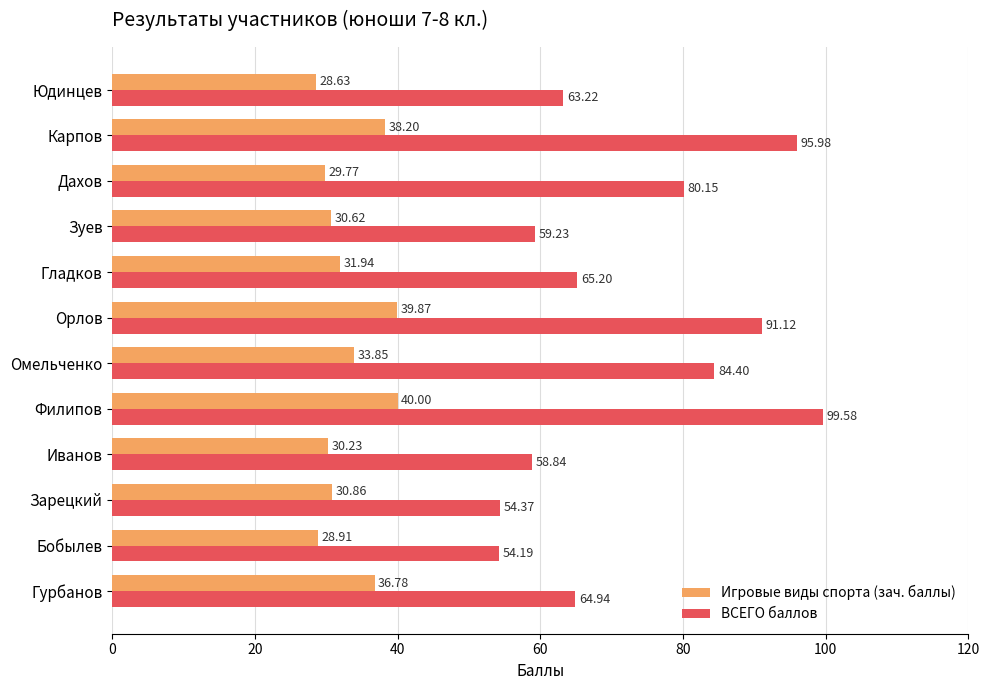

Between Зуев and Юдинцев, which series saw the biggest shift?

ВСЕГО баллов